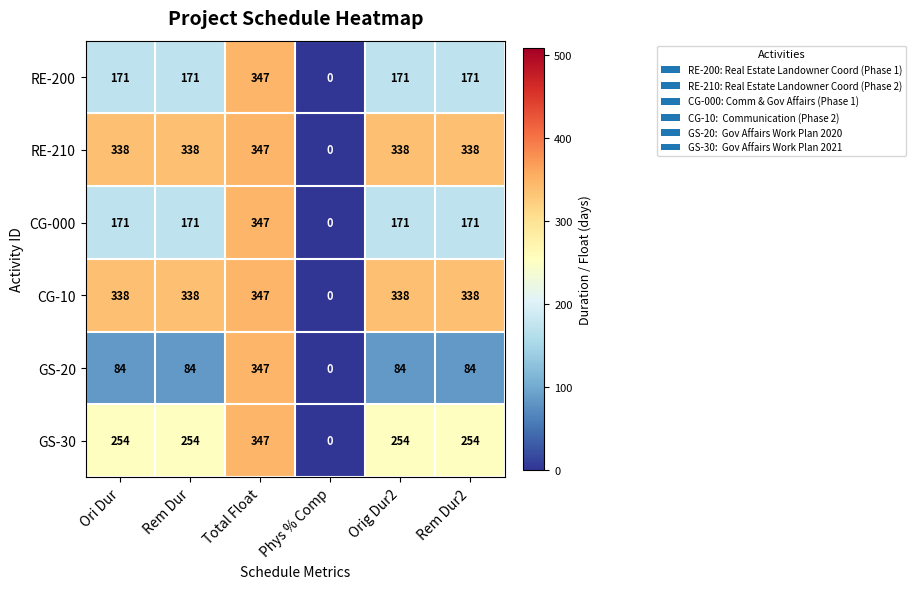

How many values in RE-200 are above zero?

5